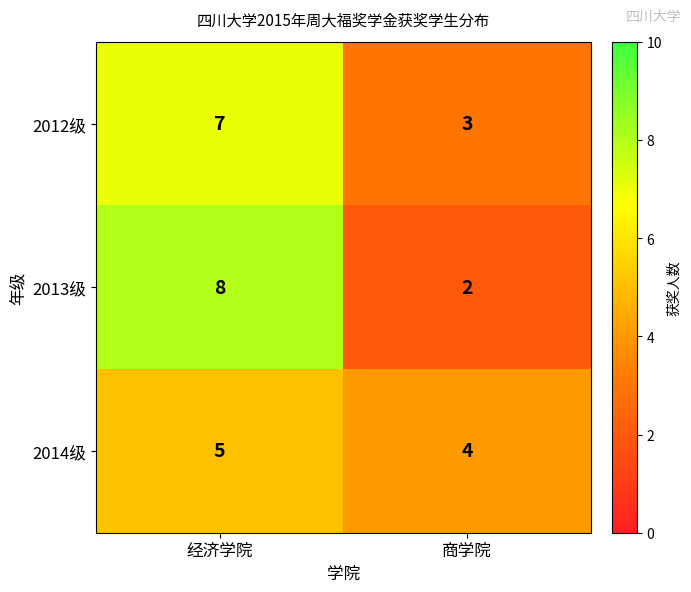

Rank the series by their maximum value, from highest to lowest.

2013级, 2012级, 2014级